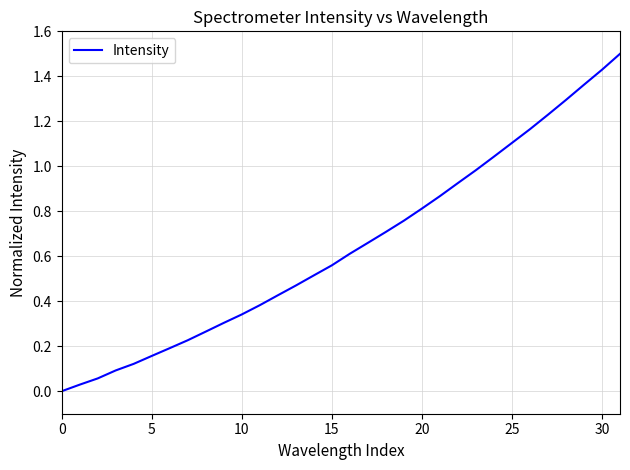

What is the greatest value displayed?

1.5